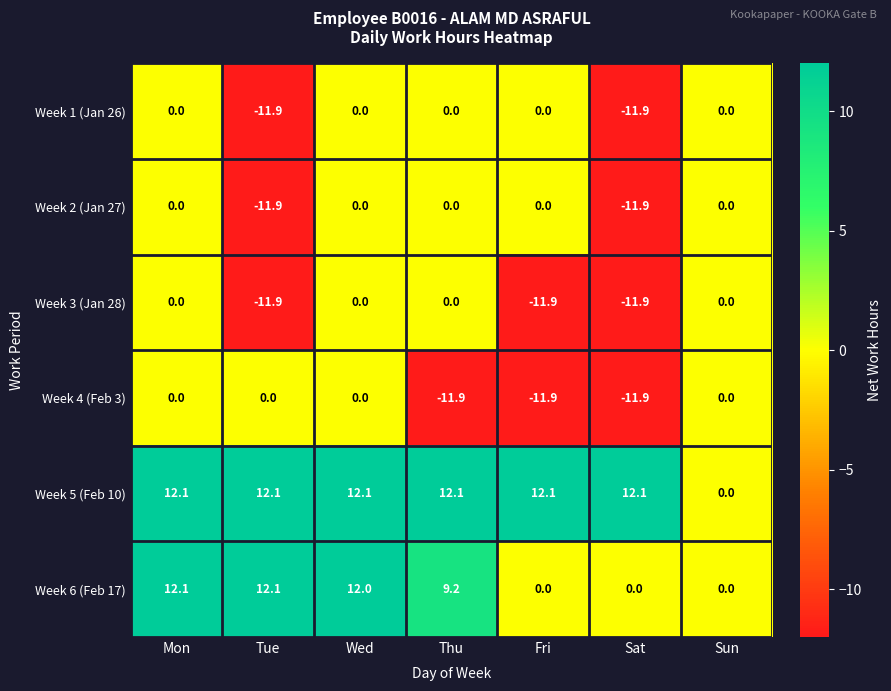

What is the difference between the highest and lowest values at Thu?

24.0